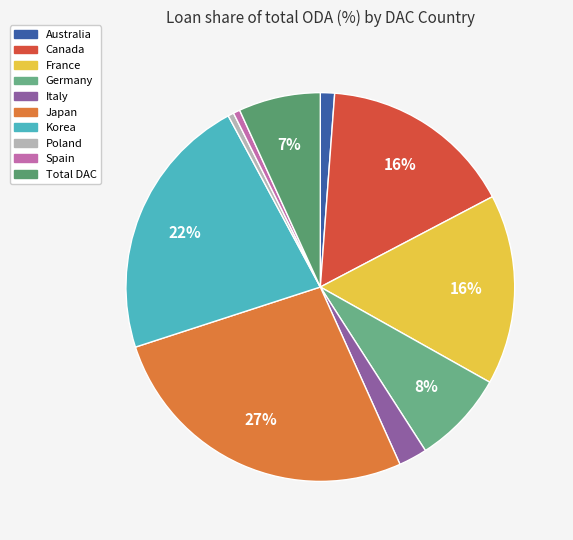

Is there any slice that represents more than half of the pie?

No